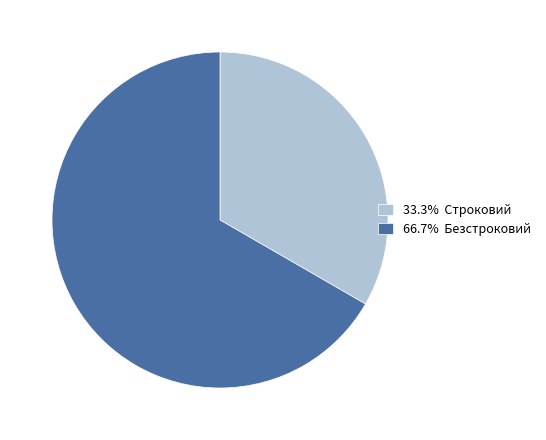

What is the ratio of the value at 33.3% Строковий to the value at 66.7% Безстроковий?

0.5